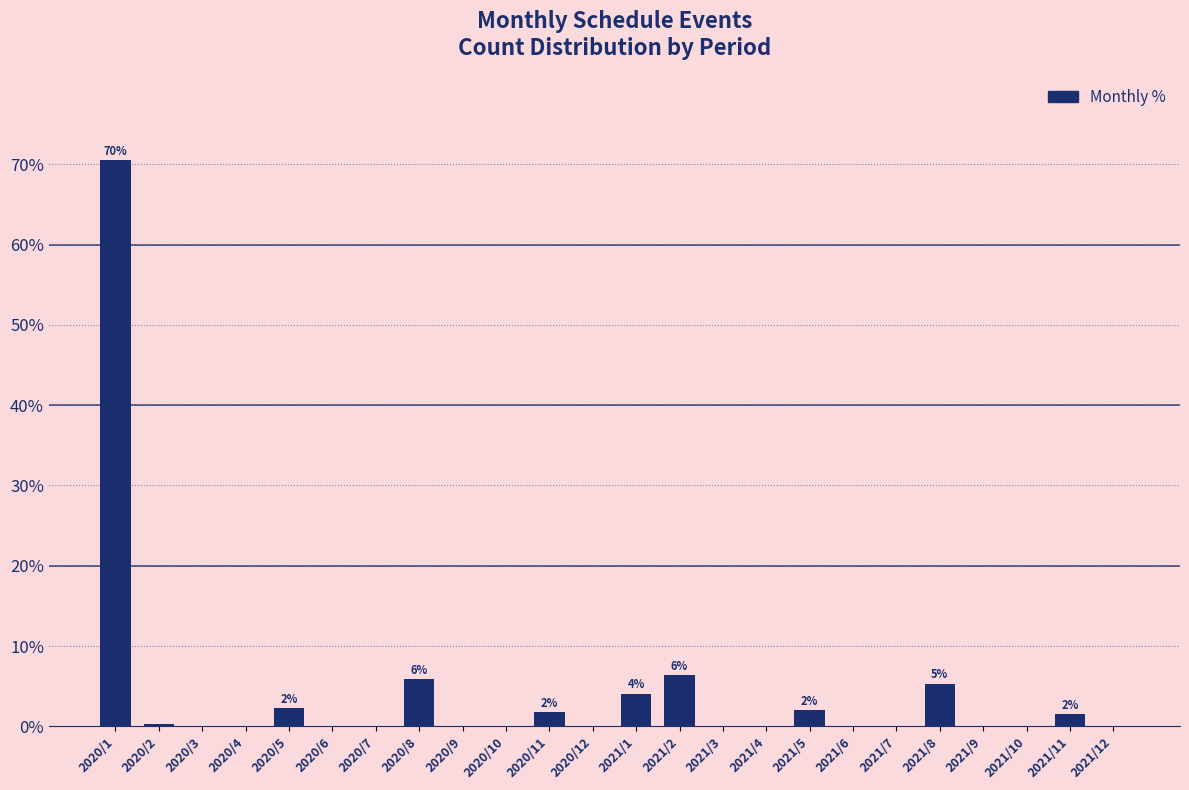

What is the maximum value shown in the chart?

70.5